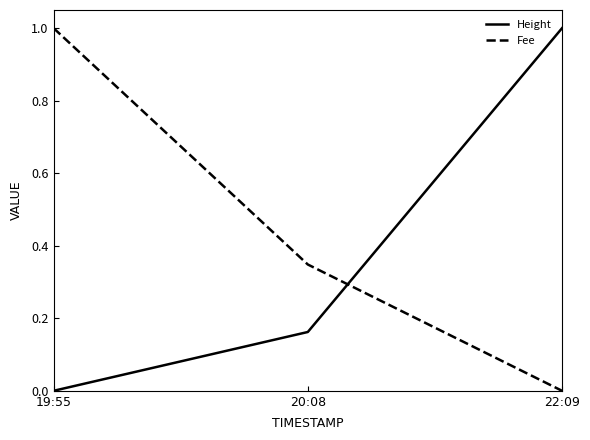

Which category has the highest value in the Fee series?

19:55